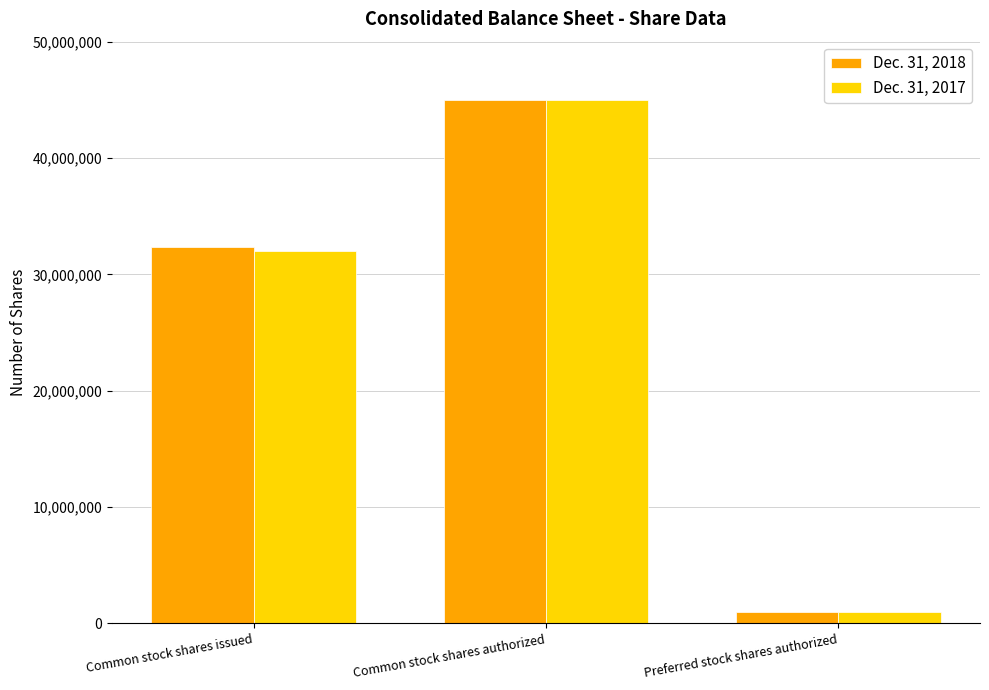

What are all the series names shown in the legend?

Dec. 31, 2018, Dec. 31, 2017